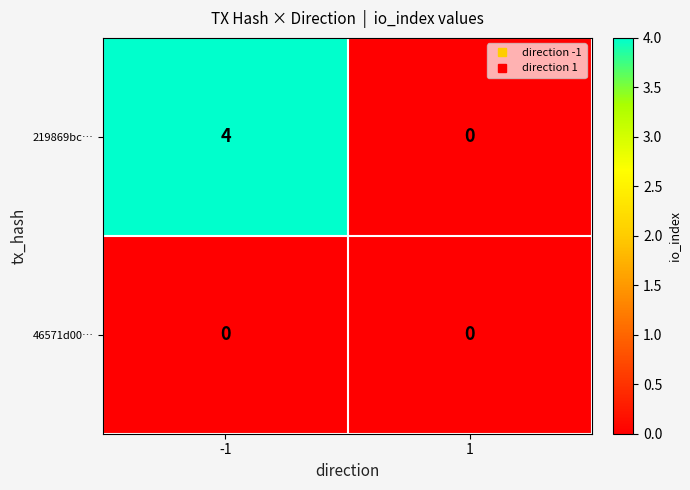

True or false: 219869bc… has a value of 0 at 1.

True